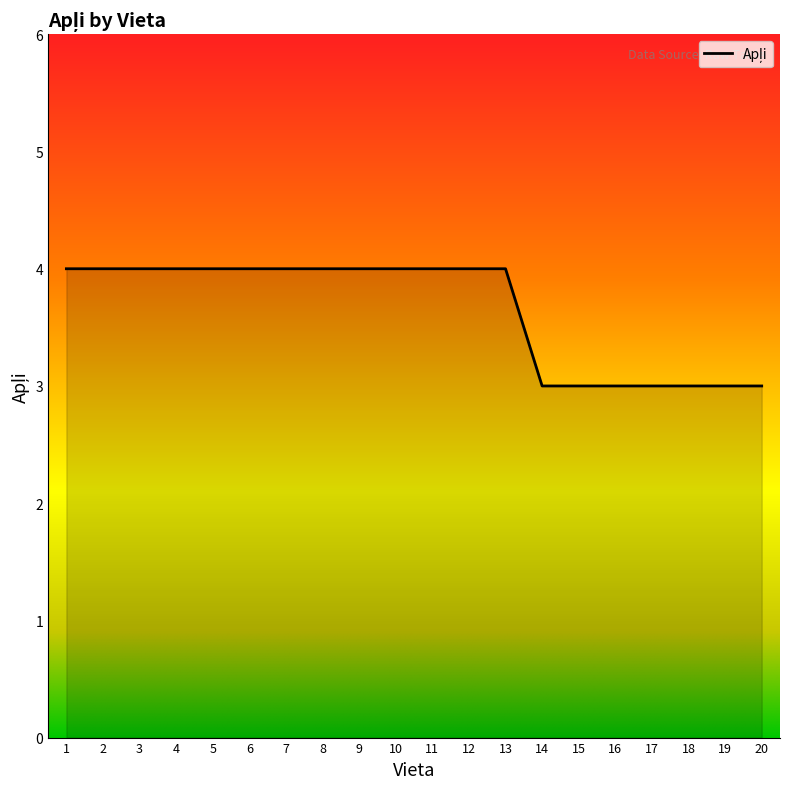

What is the greatest value displayed?

4